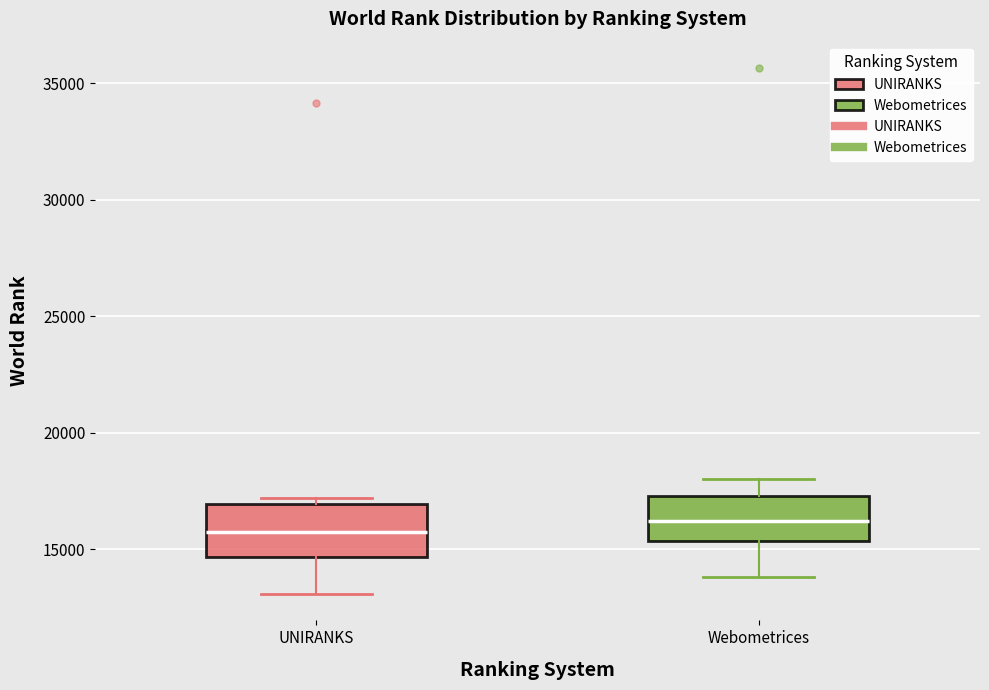

Reading left to right, read every box against the y-axis: the position of its median line, the range the box covers, and the ends of its whiskers. The values are not printed on the chart, so give them approximately, as read against the axis.

UNIRANKS: median 15500, box 14500 to 17000, whiskers 13000 to 17000 (just above the box's upper edge)
Webometrices: median 16000, box 15500 to 17500, whiskers 14000 to 18000